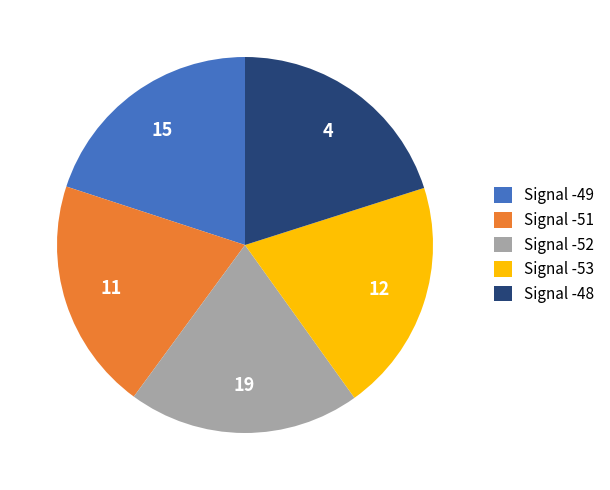

Is it true that Signal -53 is 20% of the pie?

True